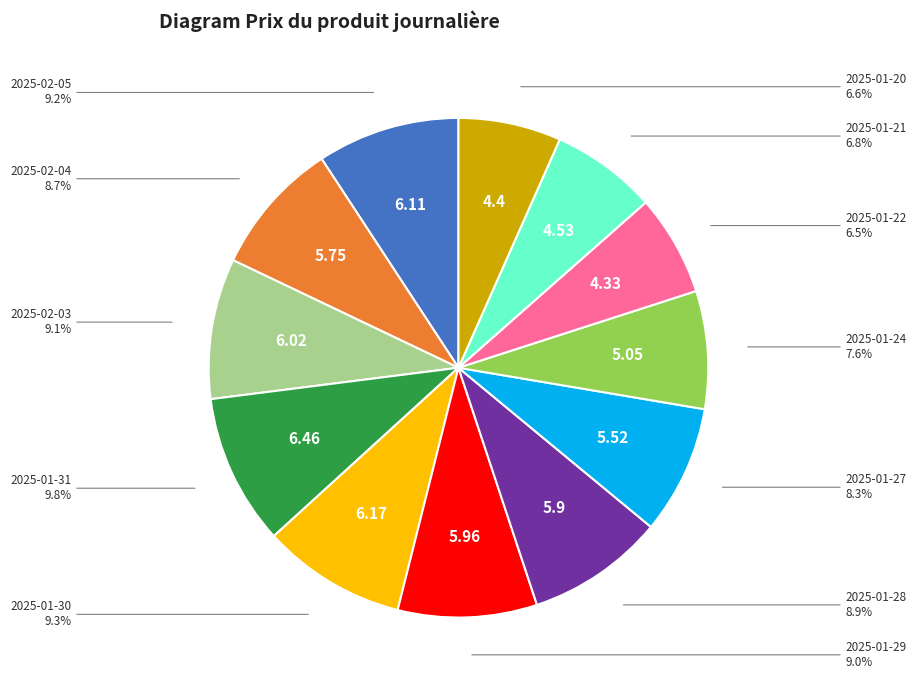

Count the number of slices in the pie.

12